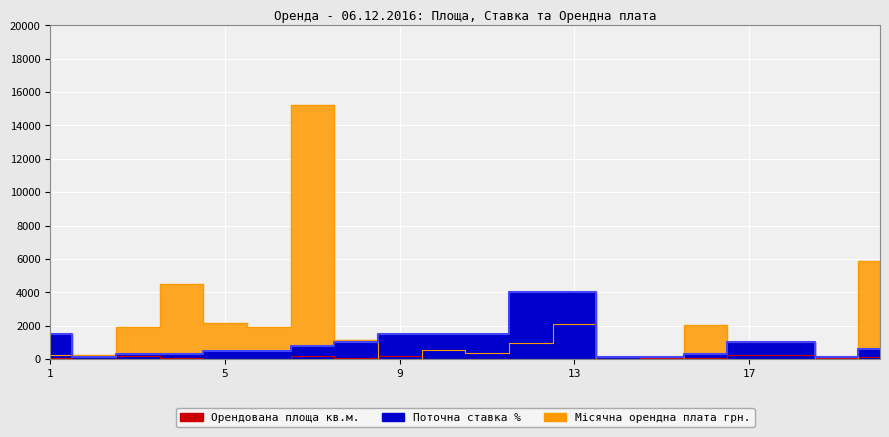

At which category does Орендована площа кв.м. reach its first local valley?

2